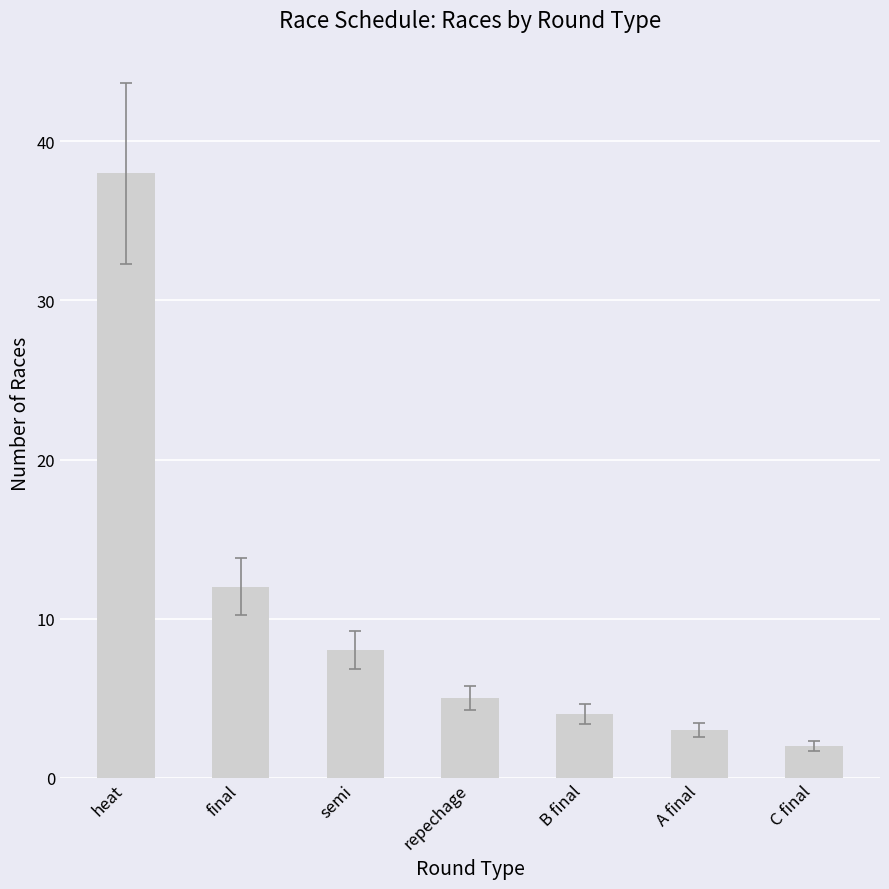

Rank the categories by value from highest to lowest.

heat, final, semi, repechage, B final, A final, C final